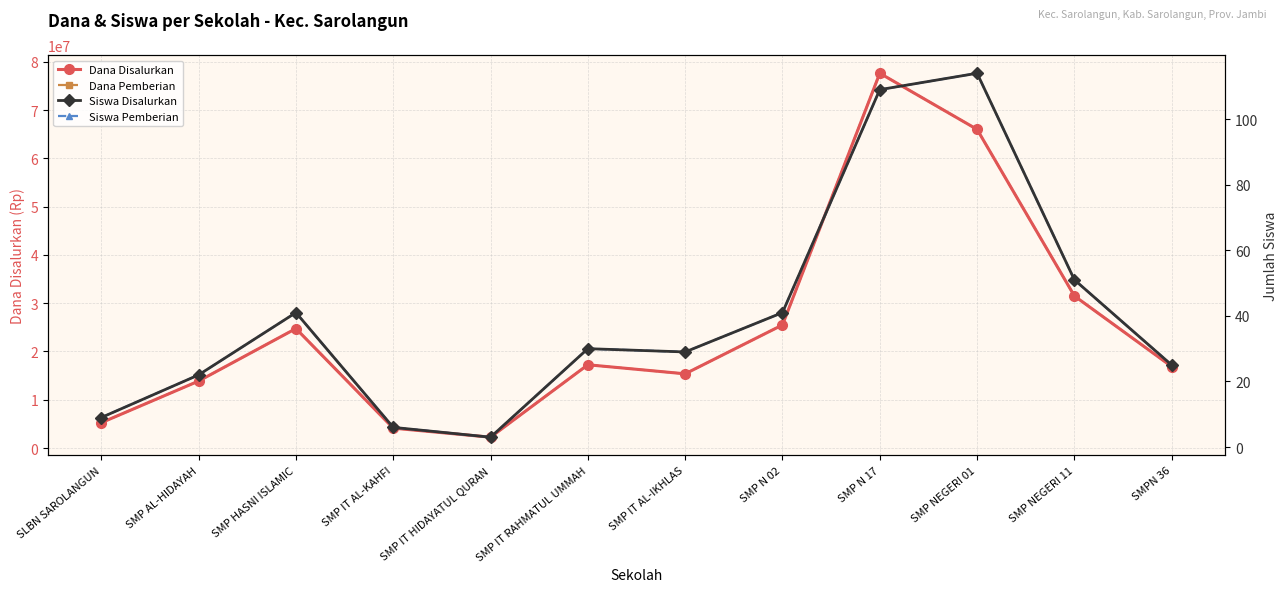

Reading right to left, list all the values displayed in this chart.

Dana Disalurkan: SMPN 36=16875000	SMP NEGERI 11=31500000	SMP NEGERI 01=66000000	SMP N 17=77625000	SMP N 02=25500000	SMP IT AL-IKHLAS=15375000	SMP IT RAHMATUL UMMAH=17250000	SMP IT HIDAYATUL QURAN=2250000	SMP IT AL-KAHFI=4125000	SMP HASNI ISLAMIC=24750000	SMP AL-HIDAYAH=13875000	SLBN SAROLANGUN=5250000
Dana Pemberian: SMPN 36=16875000	SMP NEGERI 11=31500000	SMP NEGERI 01=66000000	SMP N 17=77625000	SMP N 02=25500000	SMP IT AL-IKHLAS=15375000	SMP IT RAHMATUL UMMAH=17250000	SMP IT HIDAYATUL QURAN=2250000	SMP IT AL-KAHFI=4125000	SMP HASNI ISLAMIC=24750000	SMP AL-HIDAYAH=13875000	SLBN SAROLANGUN=5250000
Siswa Disalurkan: SMPN 36=25	SMP NEGERI 11=51	SMP NEGERI 01=114	SMP N 17=109	SMP N 02=41	SMP IT AL-IKHLAS=29	SMP IT RAHMATUL UMMAH=30	SMP IT HIDAYATUL QURAN=3	SMP IT AL-KAHFI=6	SMP HASNI ISLAMIC=41	SMP AL-HIDAYAH=22	SLBN SAROLANGUN=9
Siswa Pemberian: SMPN 36=25	SMP NEGERI 11=51	SMP NEGERI 01=114	SMP N 17=109	SMP N 02=41	SMP IT AL-IKHLAS=29	SMP IT RAHMATUL UMMAH=30	SMP IT HIDAYATUL QURAN=3	SMP IT AL-KAHFI=6	SMP HASNI ISLAMIC=41	SMP AL-HIDAYAH=22	SLBN SAROLANGUN=9